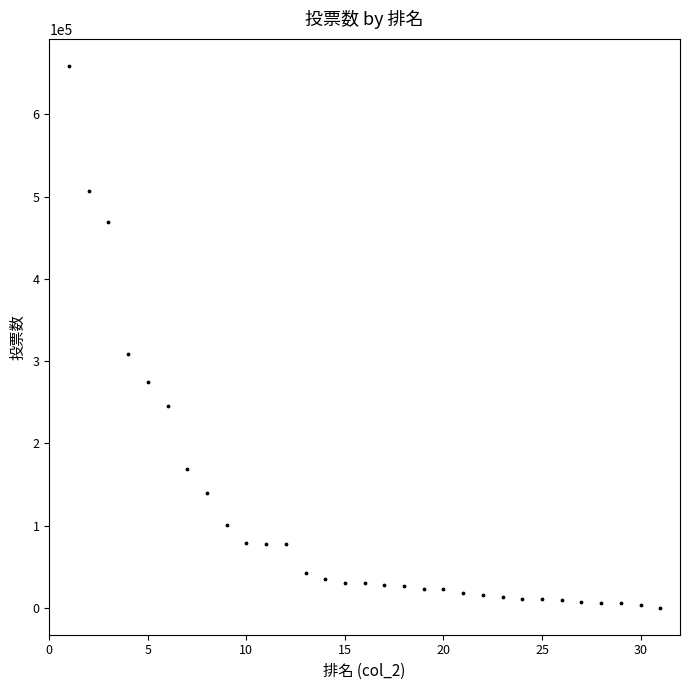

What Y value in the scatter plot is closest to 329481?

308074